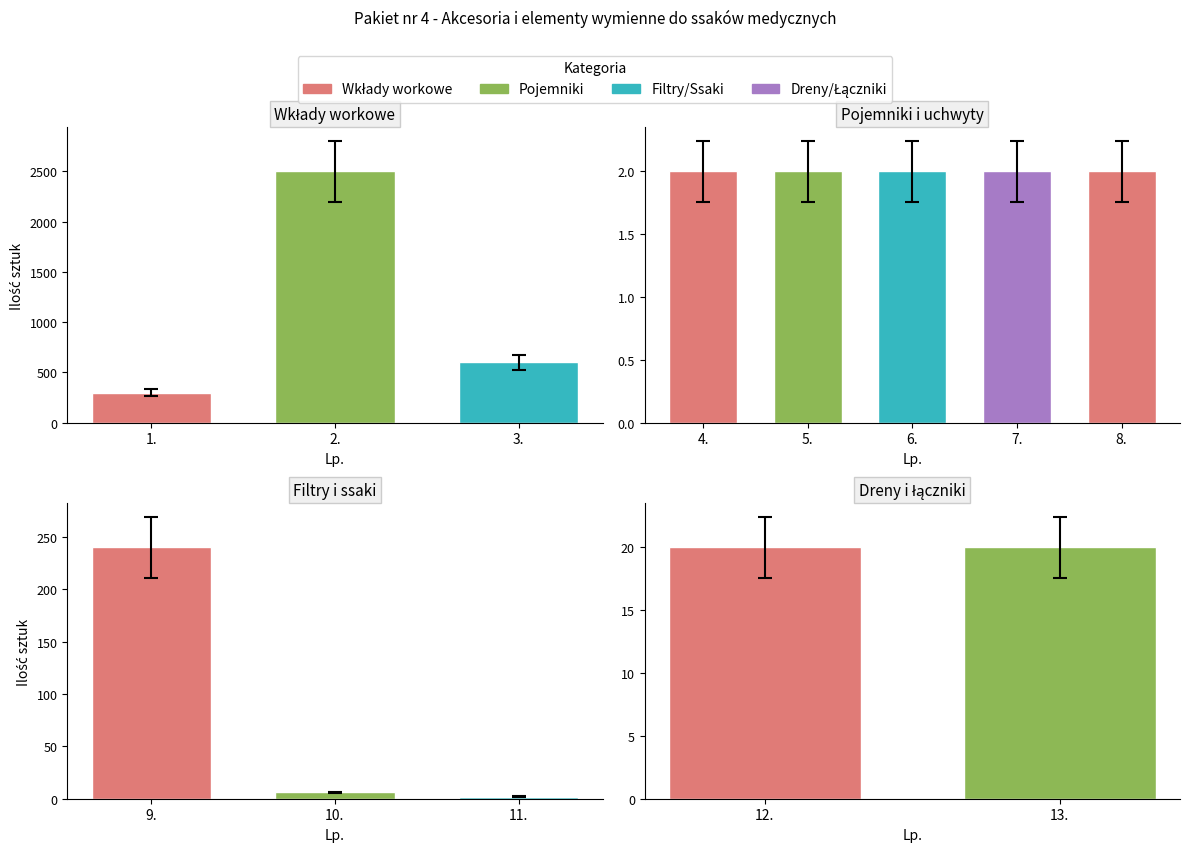

Reading right to left, transcribe all the data shown in this chart.

20	20	2	6	240	2	2	2	2	2	600	2500	300